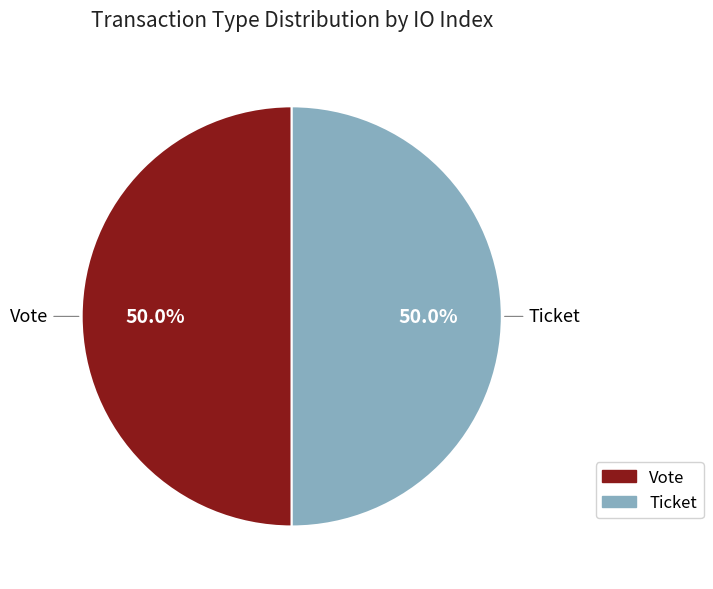

How many segments does this pie chart have?

2